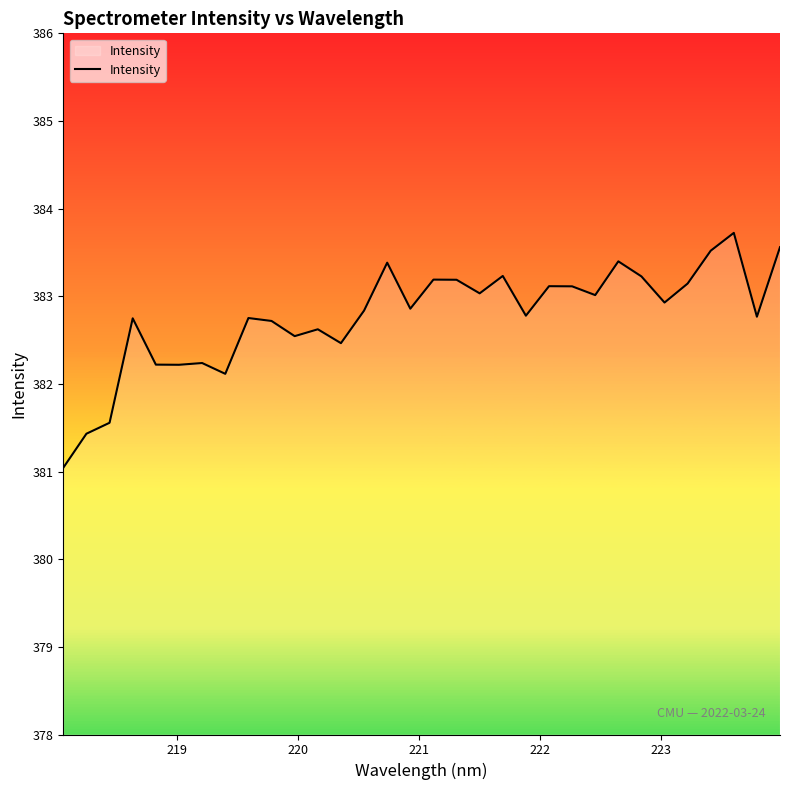

What is the greatest value displayed?

383.7